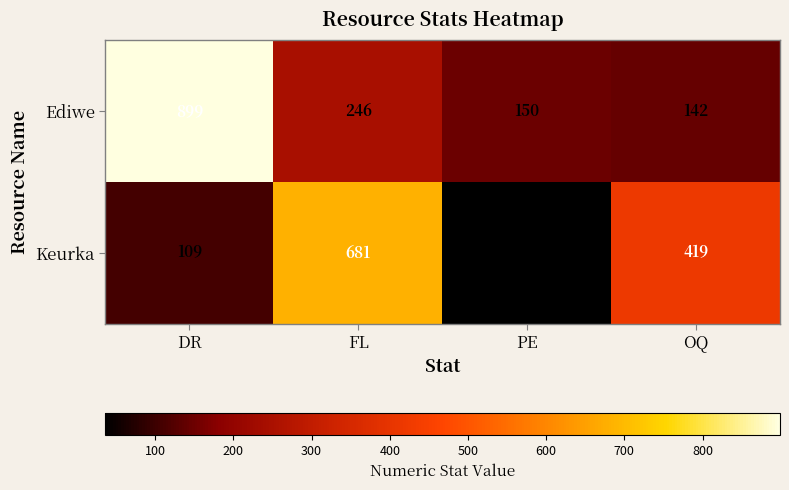

What is the average value of the Ediwe series?

359